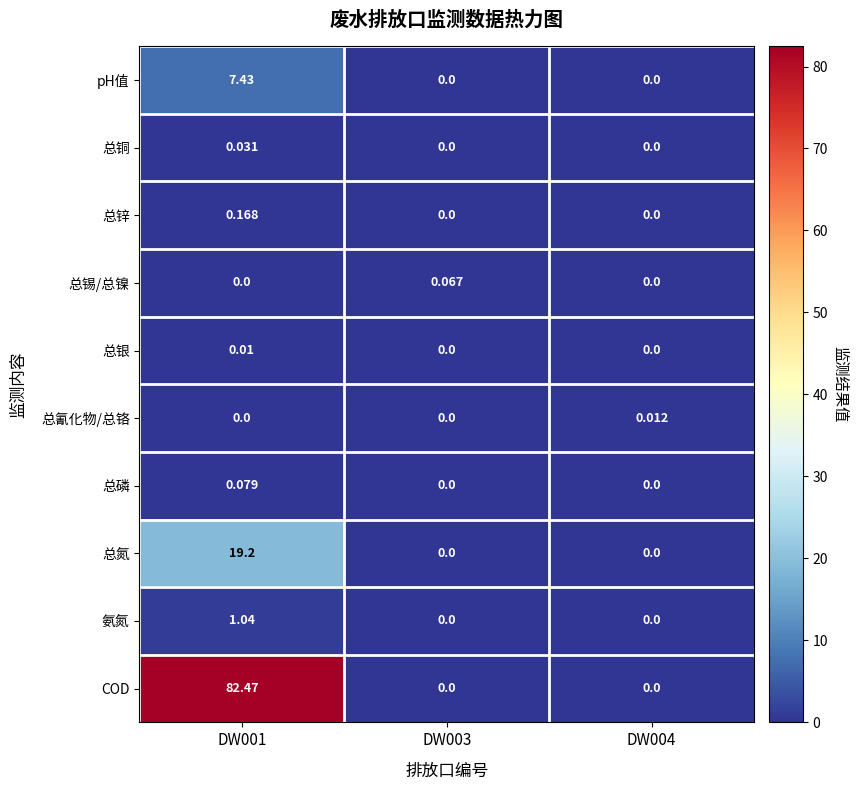

Which series has the largest range (max minus min)?

COD